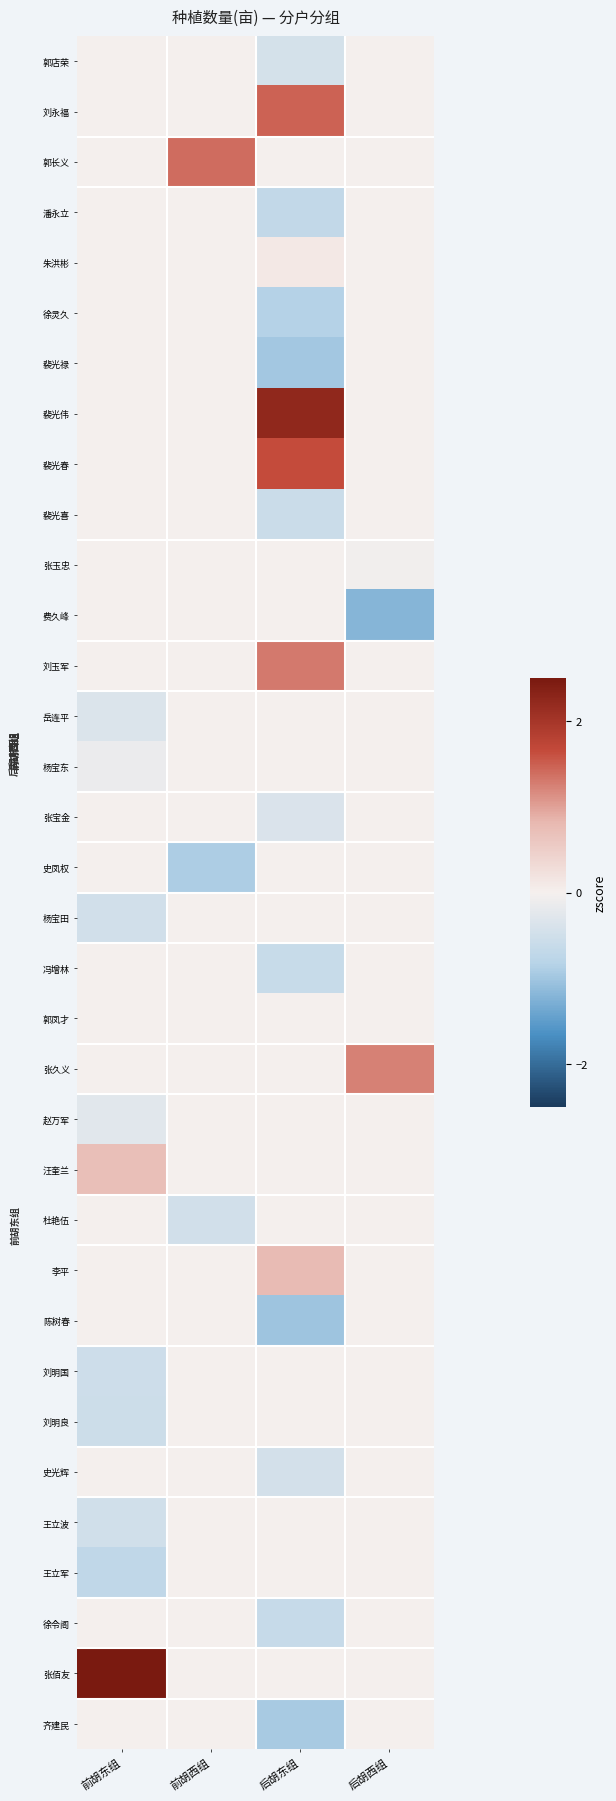

How many series are shown in this chart?

34